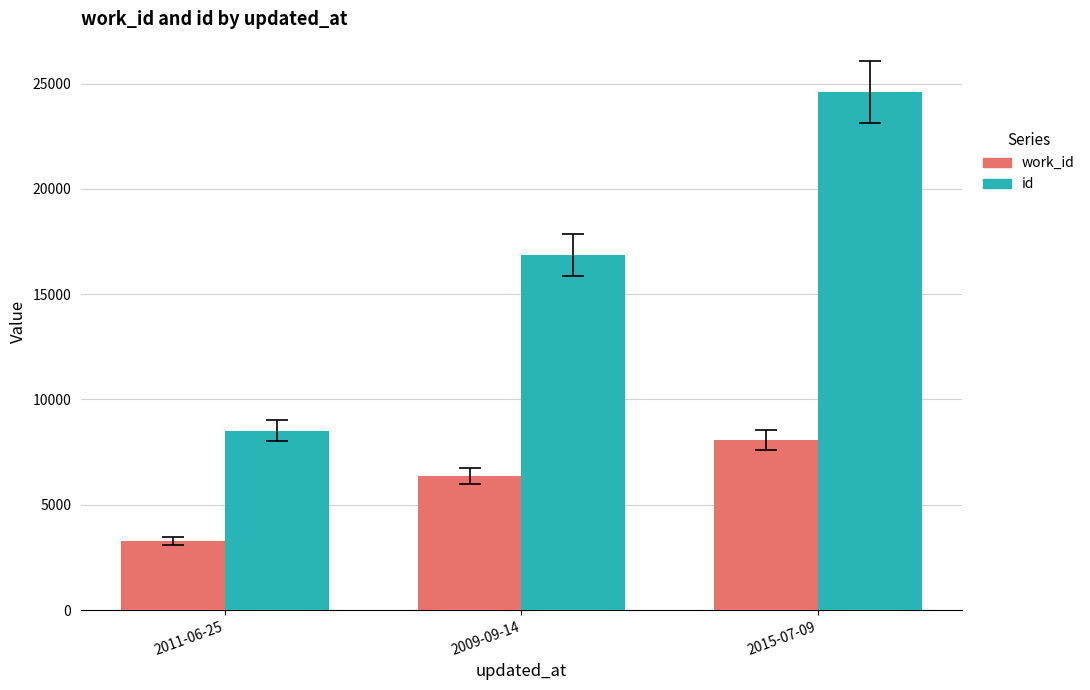

List the labels in order of id value, largest first.

2015-07-09, 2009-09-14, 2011-06-25